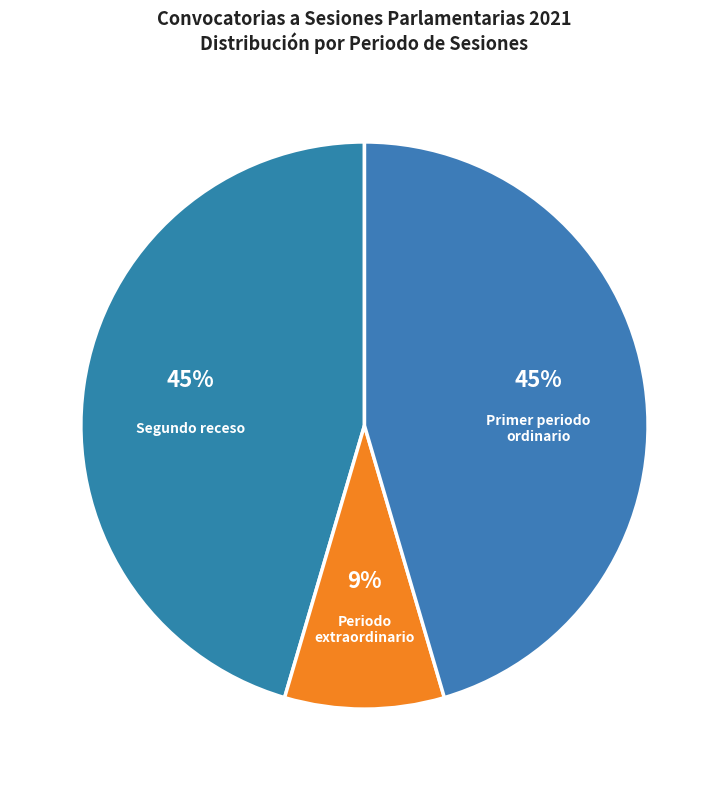

Approximately how many times larger is the value at Segundo receso compared to Periodo extraordinario?

5.0